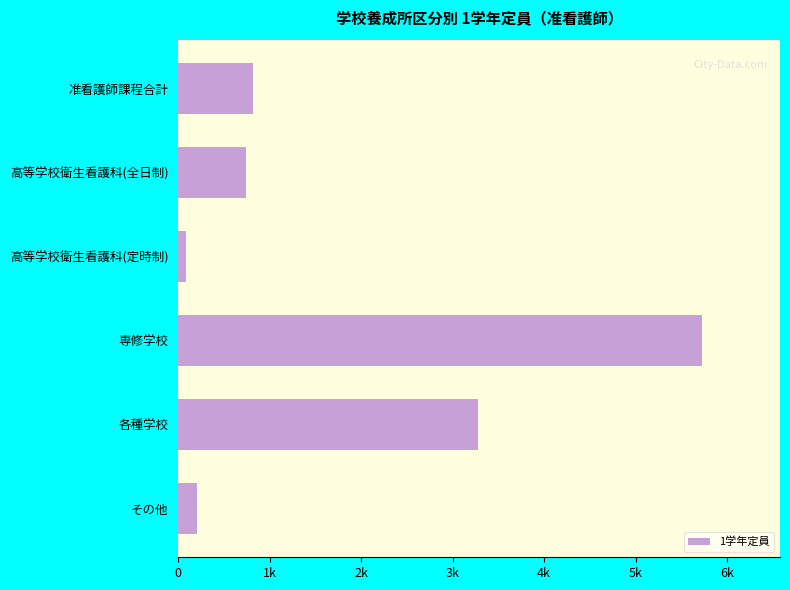

Are the bars horizontal?

Yes